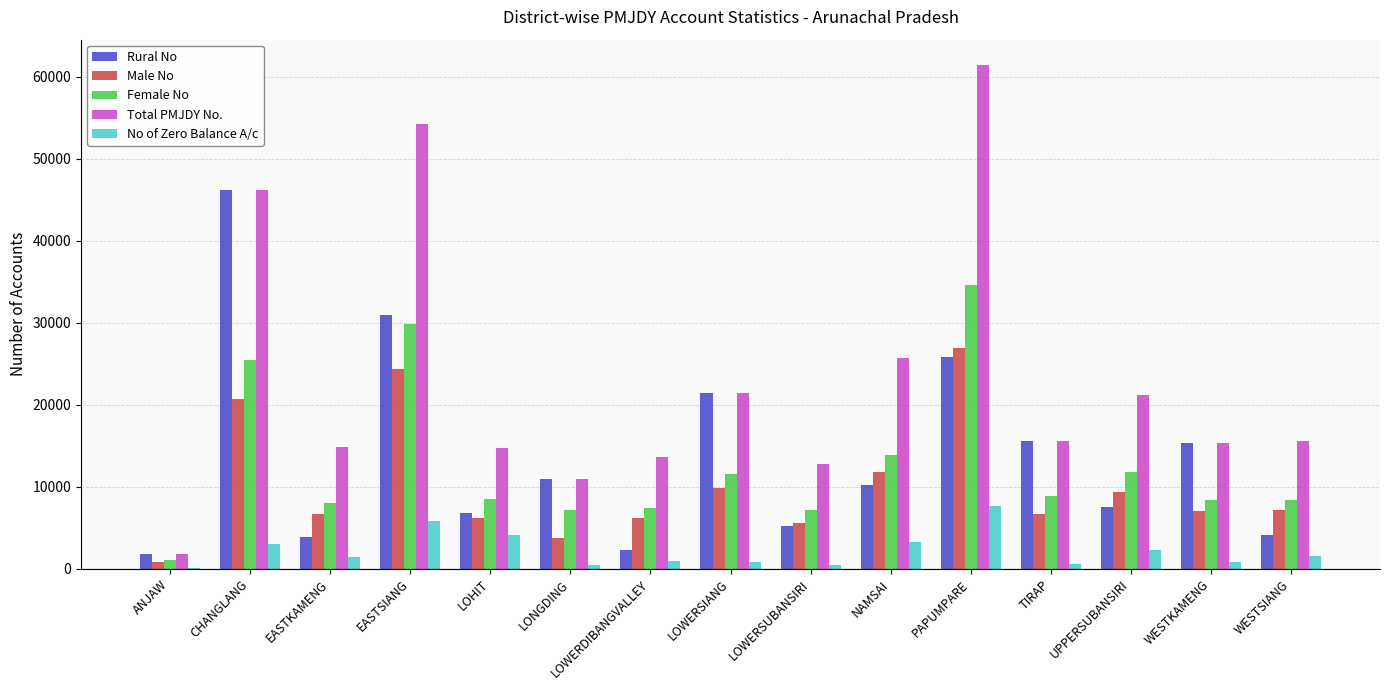

The value of Female No at EASTKAMENG is 3973. True or false?

False